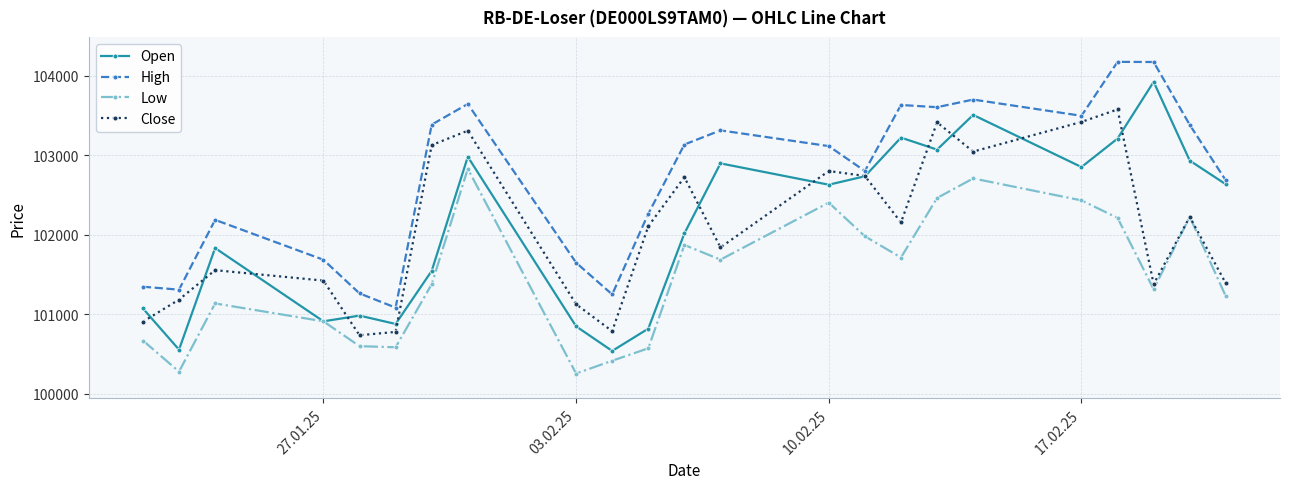

What is the smallest value displayed?

100255